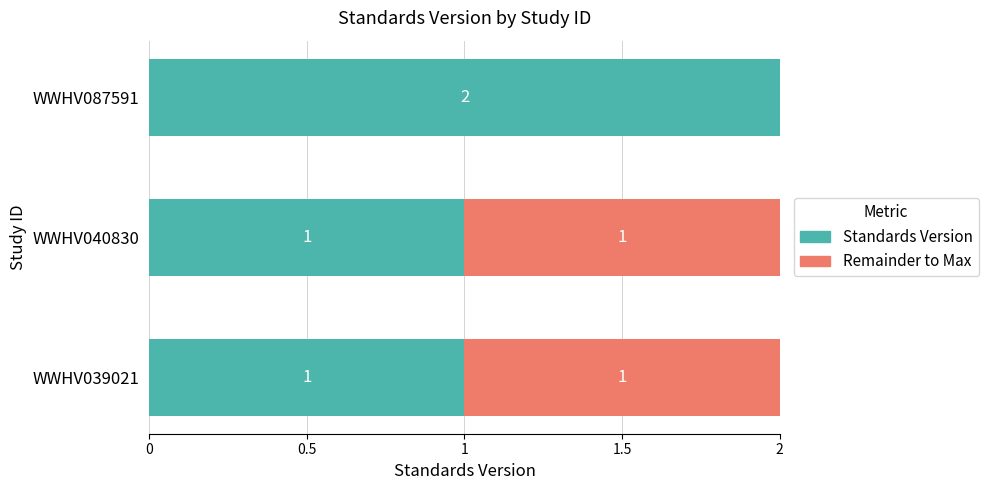

What is the highest value of the Standards Version series?

2